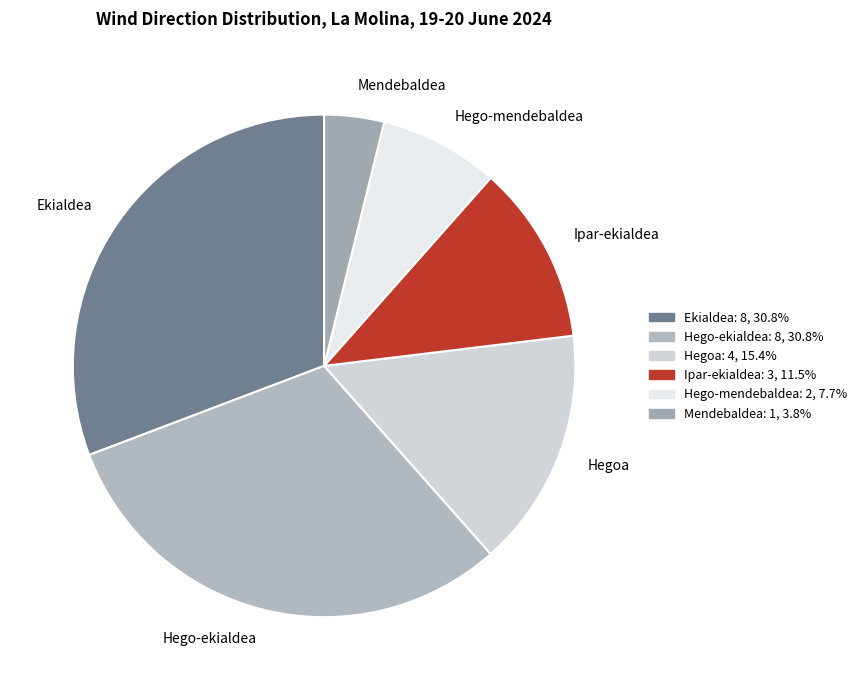

Is the sum of Ipar-ekialdea and Ekialdea greater than half?

No